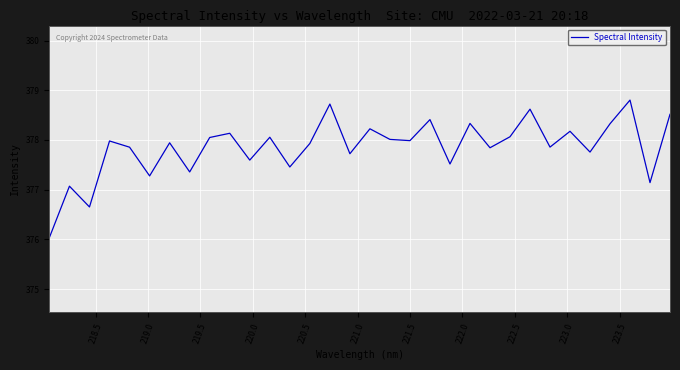

What is the difference between the maximum and minimum values?

2.8